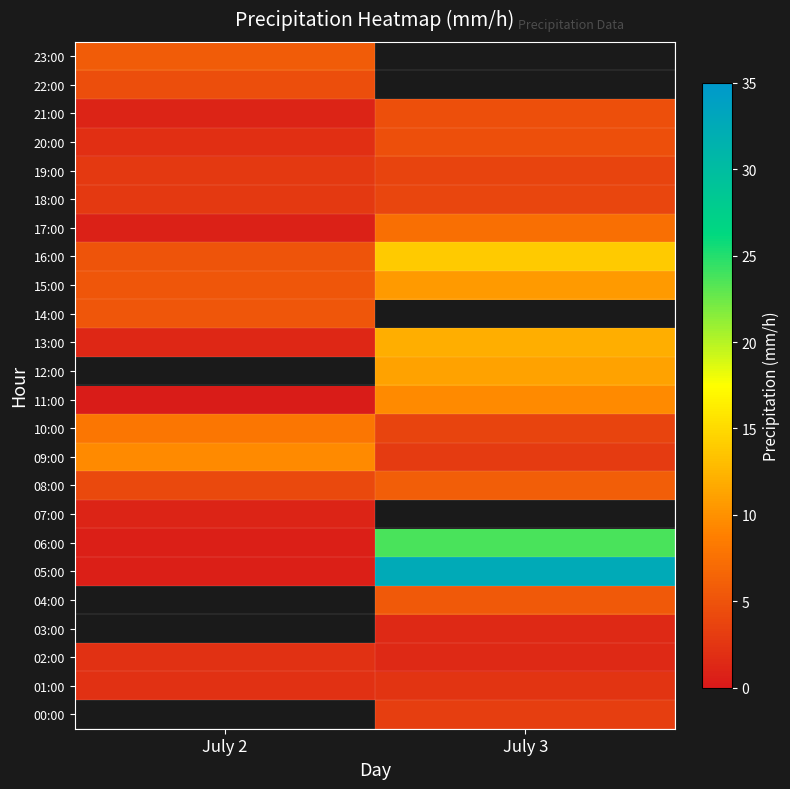

List the series in order of their peak value, lowest first.

07:00, 06:00, 02:00, 03:00, 04:00, 19:00, 18:00, 22:00, 20:00, 21:00, 14:00, 23:00, 17:00, 10:00, 15:00, 13:00, 05:00, 00:00, 01:00, 08:00, 09:00, 11:00, 12:00, 16:00